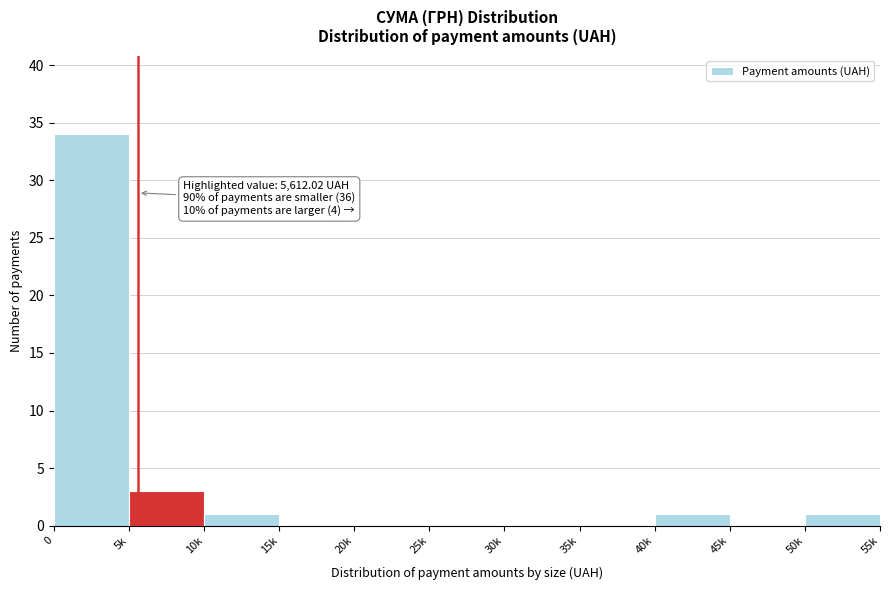

Reading left to right, what are all the values shown in this chart?

0=34	5k=3	10k=1	15k=0	20k=0	25k=0	30k=0	35k=0	40k=1	45k=0	50k=1